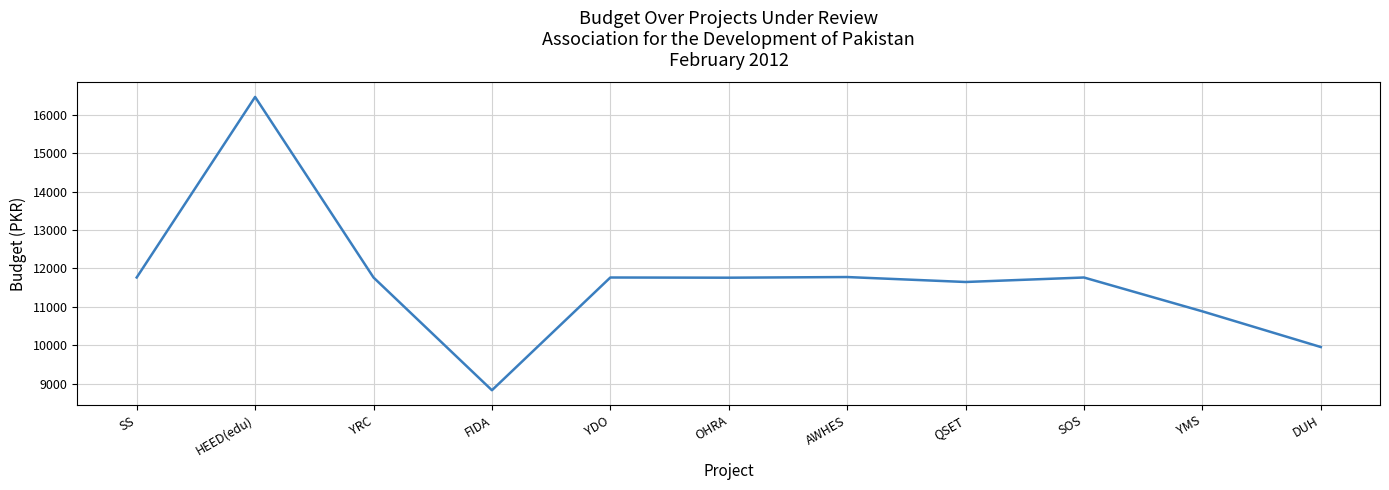

What position from the right is AWHES?

5